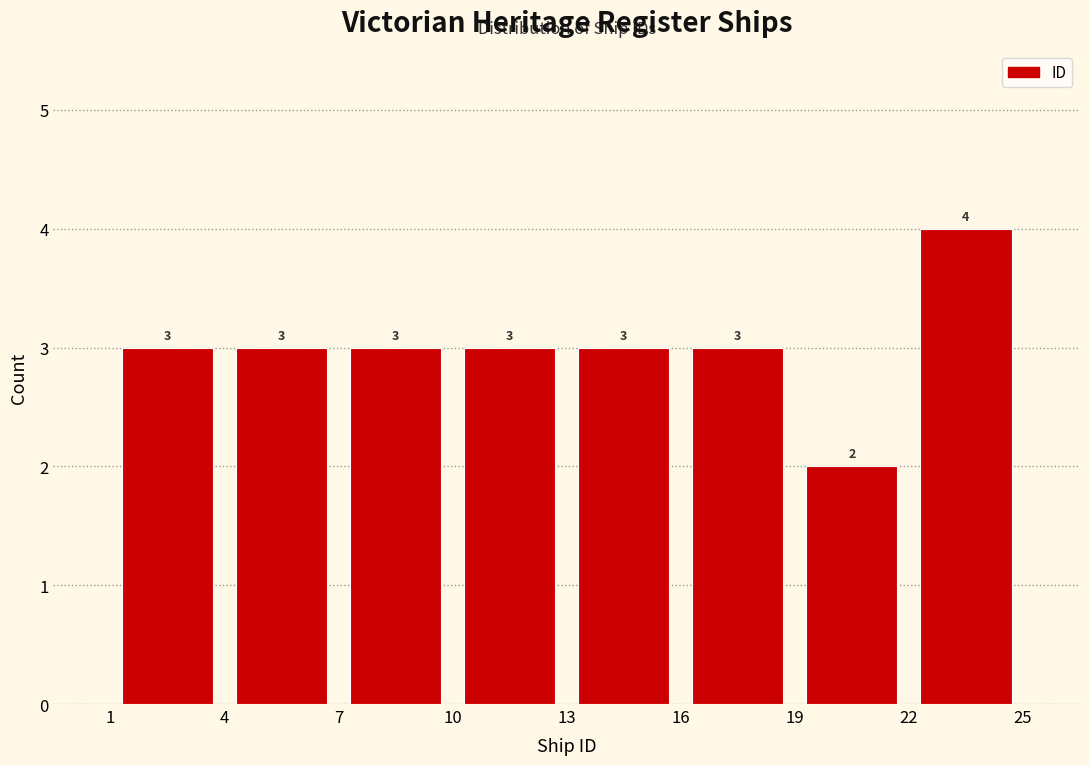

Reading left to right, transcribe this chart: for each bar, give the range it covers on the x-axis and its height.

1 to 4: 3
4 to 7: 3
7 to 10: 3
10 to 13: 3
13 to 16: 3
16 to 19: 3
19 to 22: 2
22 to 25: 4